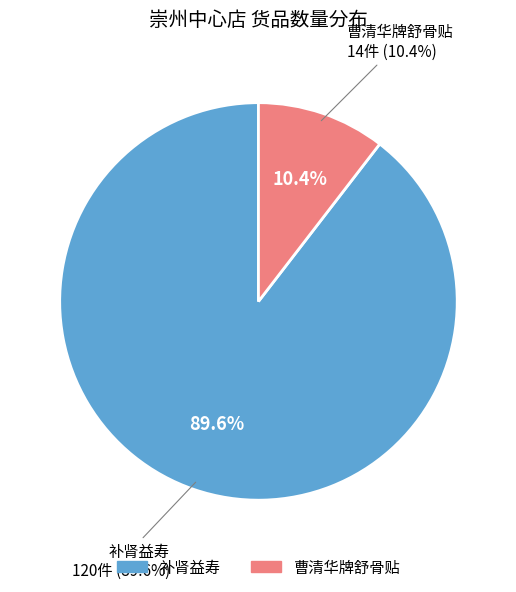

What is the majority slice?

补肾益寿